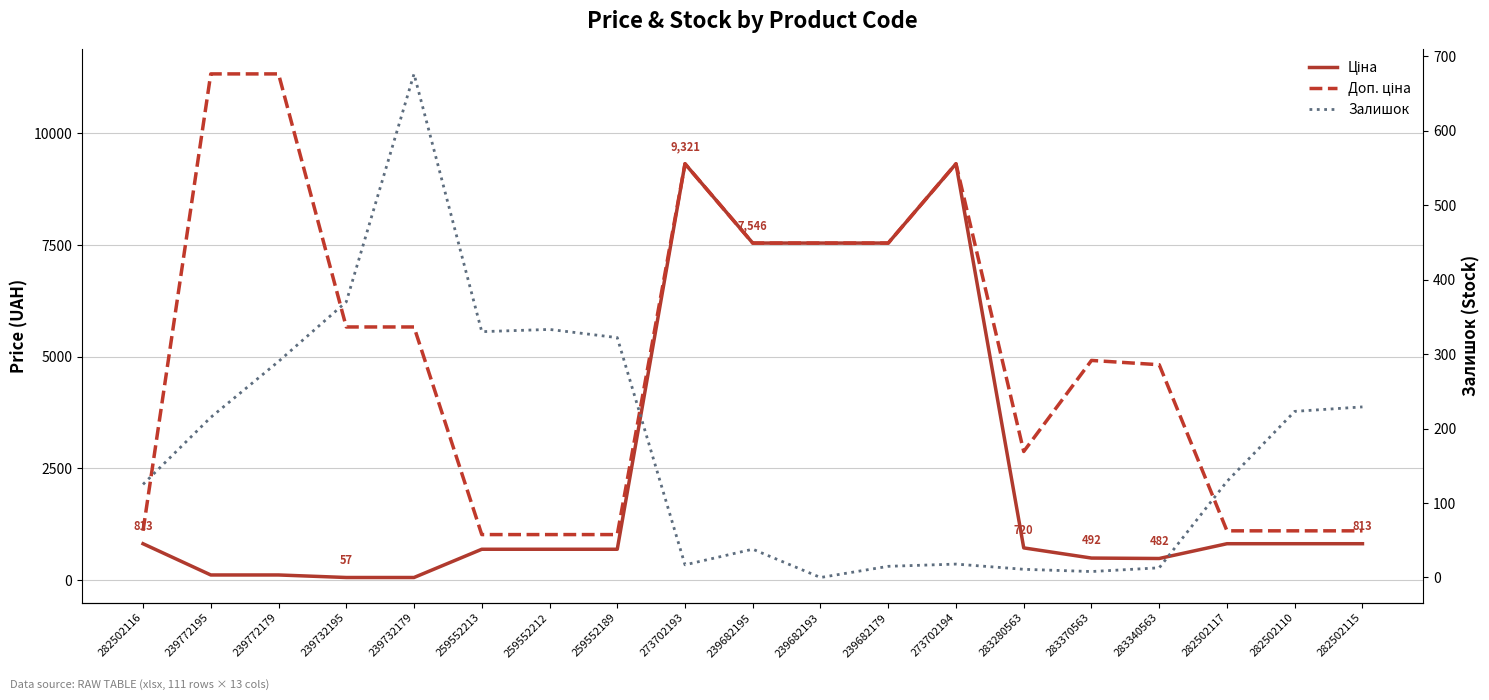

The value of Залишок at 239732179 is 204.7. True or false?

False